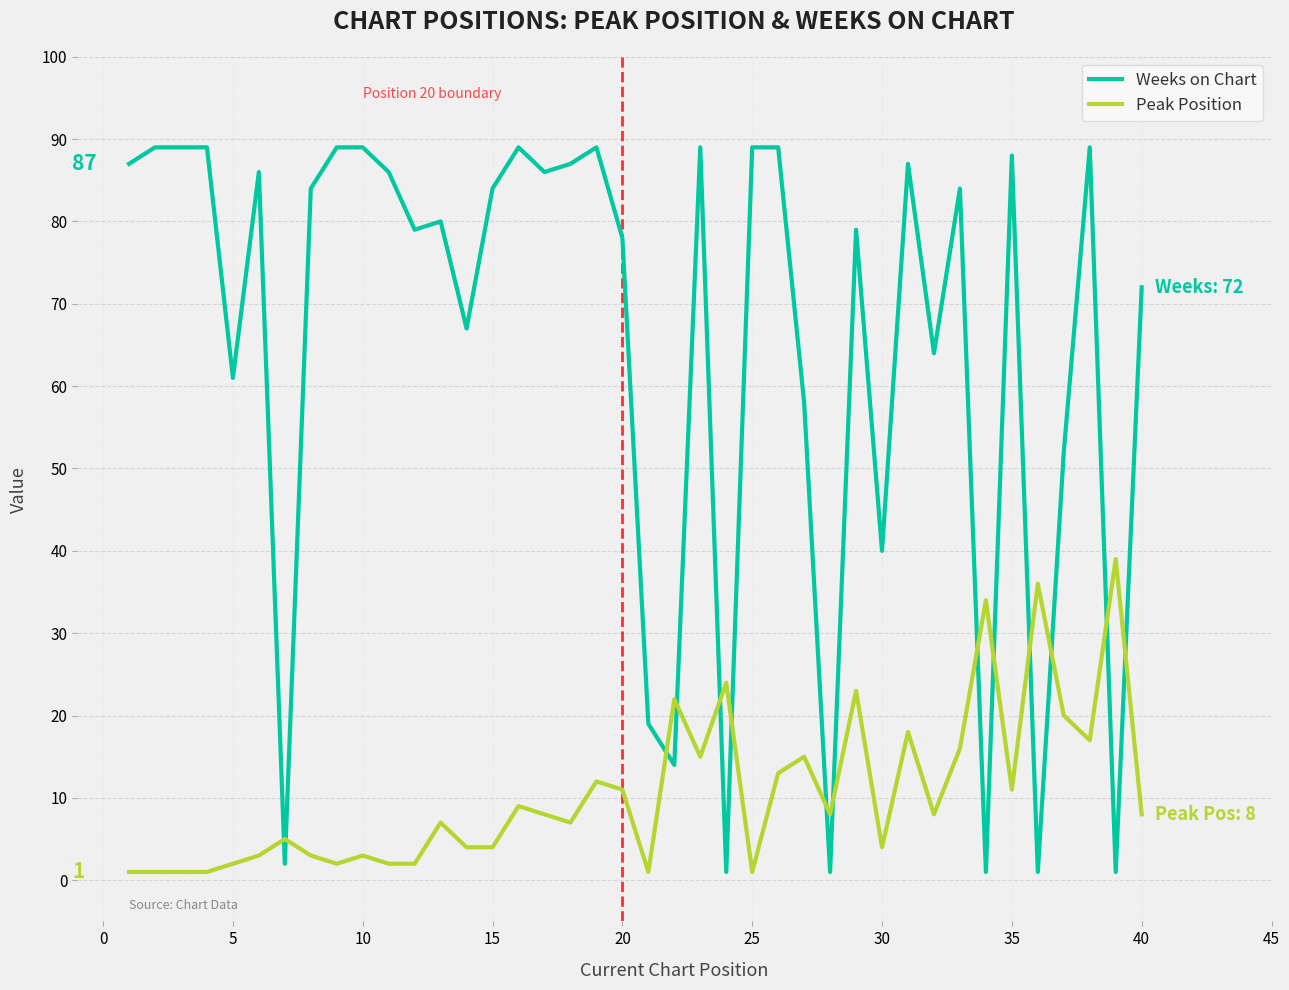

Which series has the widest spread of values?

Weeks on Chart